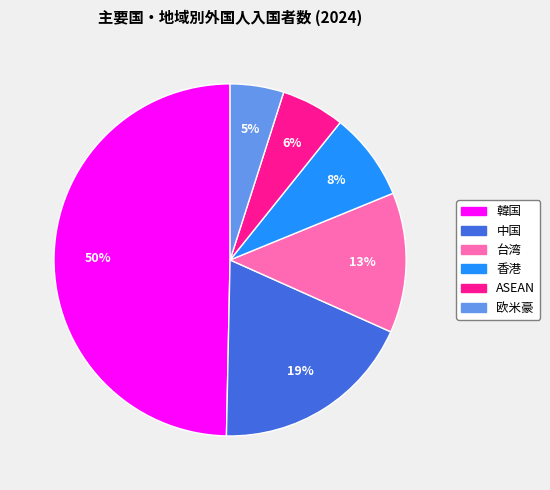

True or false: 韓国 accounts for 40% of the total.

False